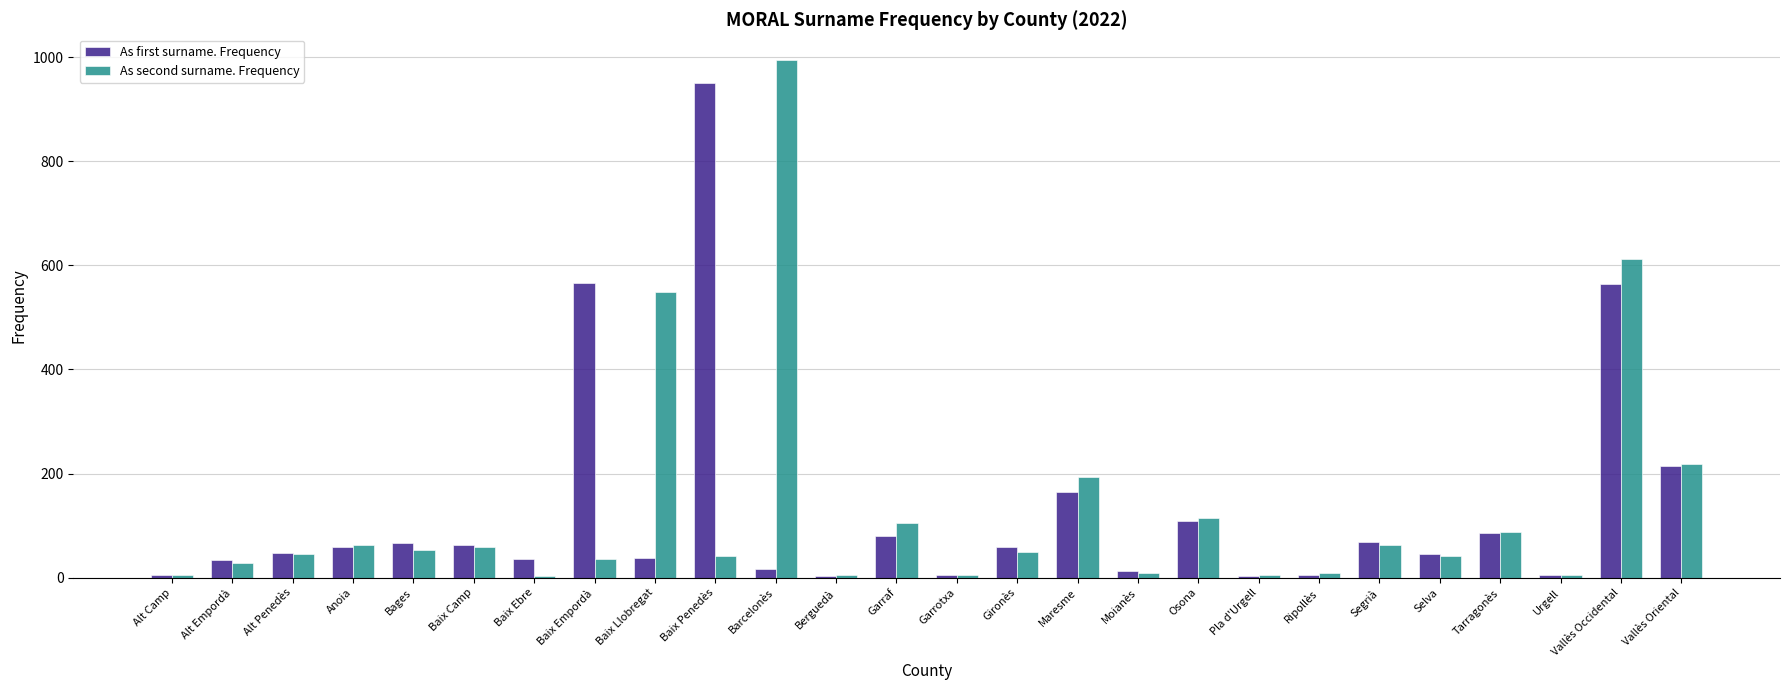

What is the label of the 20th bar from the left?

Ripollès